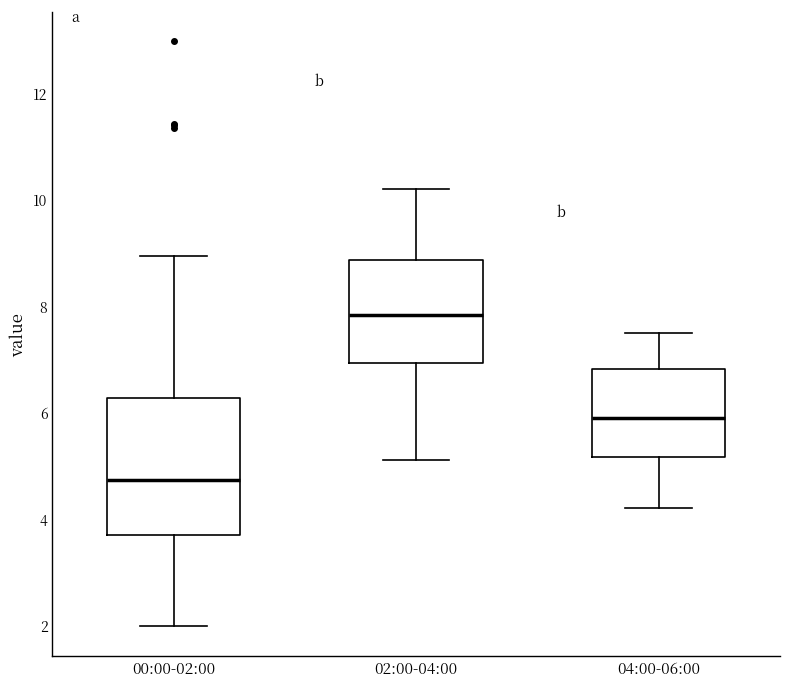

Reading left to right, read every box against the y-axis: the position of its median line, the range the box covers, and the ends of its whiskers. The values are not printed on the chart, so give them approximately, as read against the axis.

00:00-02:00: median 4.8, box 3.8 to 6.2, whiskers 2.0 to 9.0
02:00-04:00: median 7.8, box 7.0 to 8.8, whiskers 5.2 to 10.2
04:00-06:00: median 6.0, box 5.2 to 6.8, whiskers 4.2 to 7.6